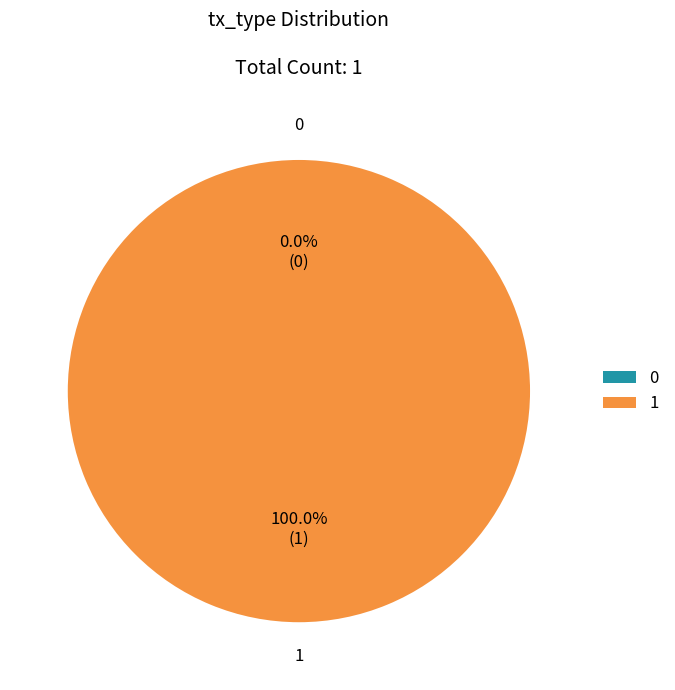

How many segments does this pie chart have?

2